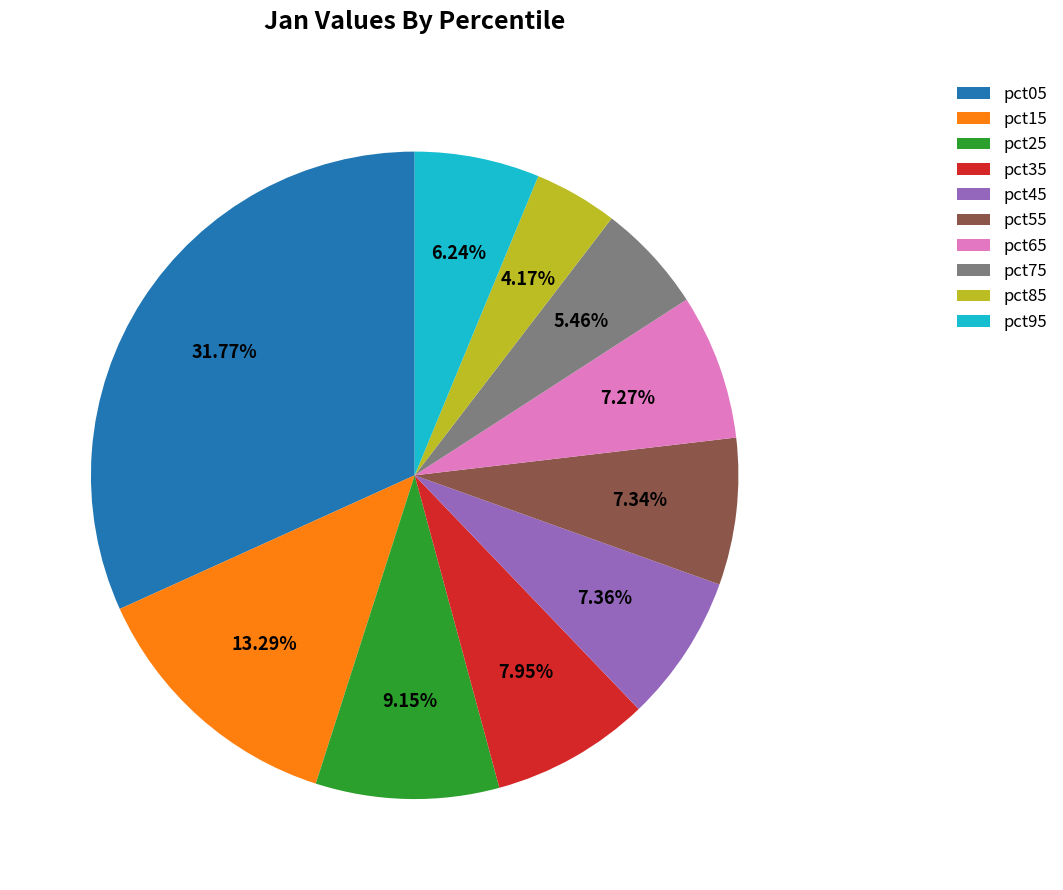

The pct45 slice represents 17% of the pie. True or false?

False